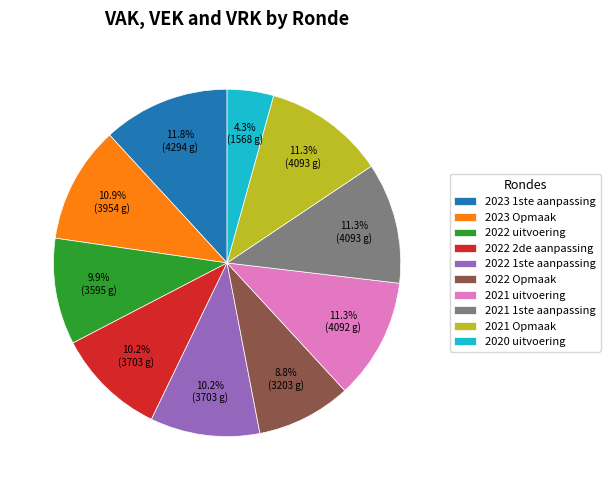

The 2023 1ste aanpassing slice represents 23% of the pie. True or false?

False